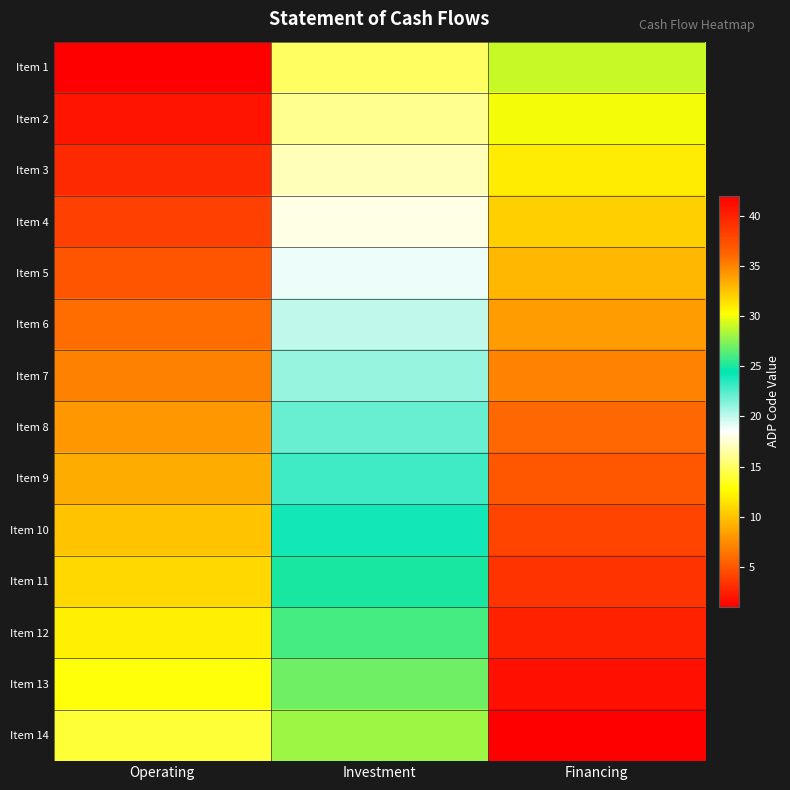

Reading right to left, extract all data points from this chart.

Item 1: Financing=29	Investment=15	Operating=1
Item 2: Financing=30	Investment=16	Operating=2
Item 3: Financing=31	Investment=17	Operating=3
Item 4: Financing=32	Investment=18	Operating=4
Item 5: Financing=33	Investment=19	Operating=5
Item 6: Financing=34	Investment=20	Operating=6
Item 7: Financing=35	Investment=21	Operating=7
Item 8: Financing=36	Investment=22	Operating=8
Item 9: Financing=37	Investment=23	Operating=9
Item 10: Financing=38	Investment=24	Operating=10
Item 11: Financing=39	Investment=25	Operating=11
Item 12: Financing=40	Investment=26	Operating=12
Item 13: Financing=41	Investment=27	Operating=13
Item 14: Financing=42	Investment=28	Operating=14